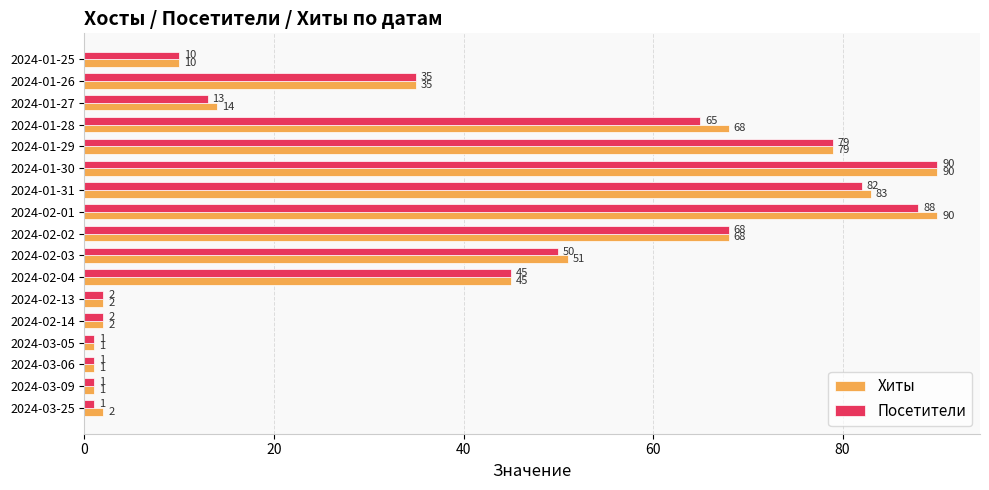

At which category is the sum across all series the highest?

2024-01-30